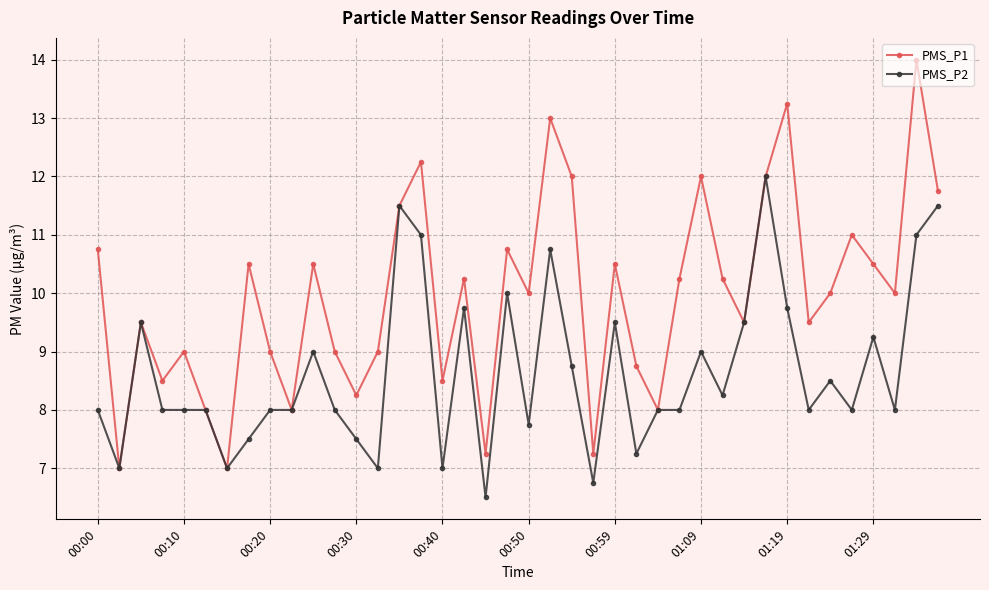

What is the value of the PMS_P1 point at the 39th from the left?

14.0